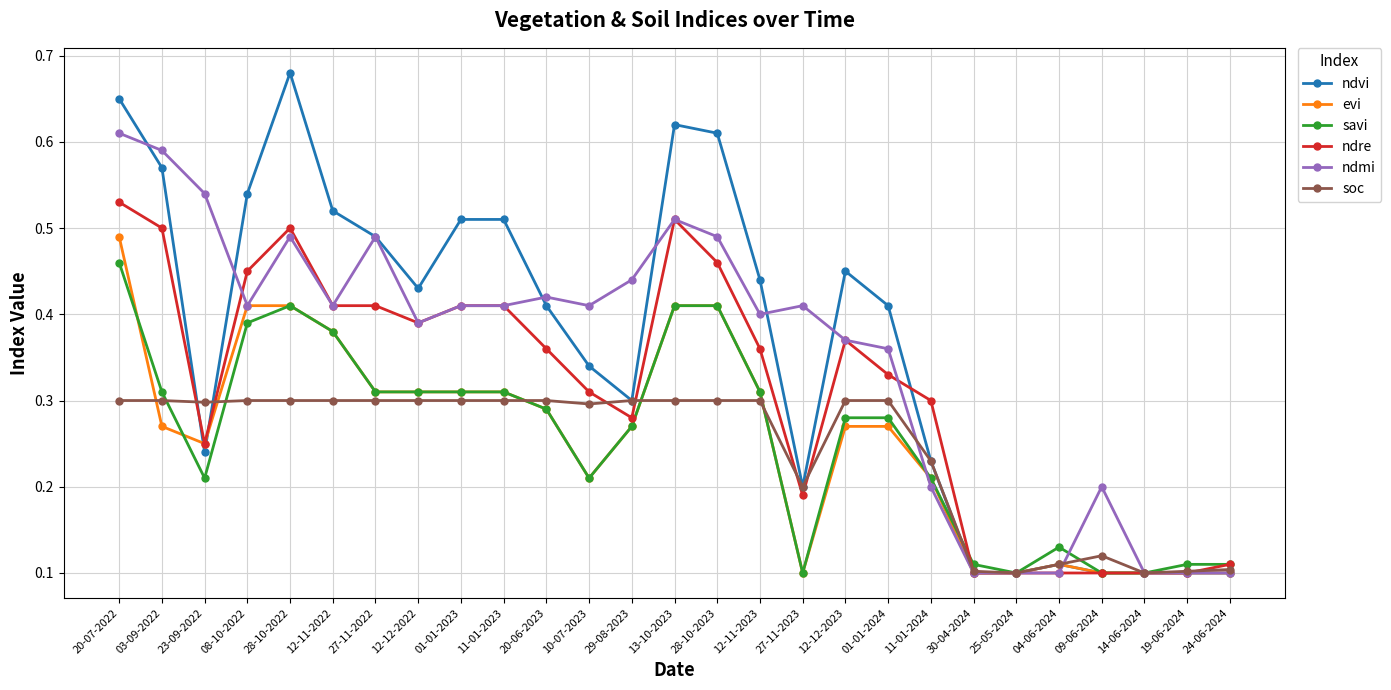

The value of ndre at 30-04-2024 is 0.1. True or false?

True